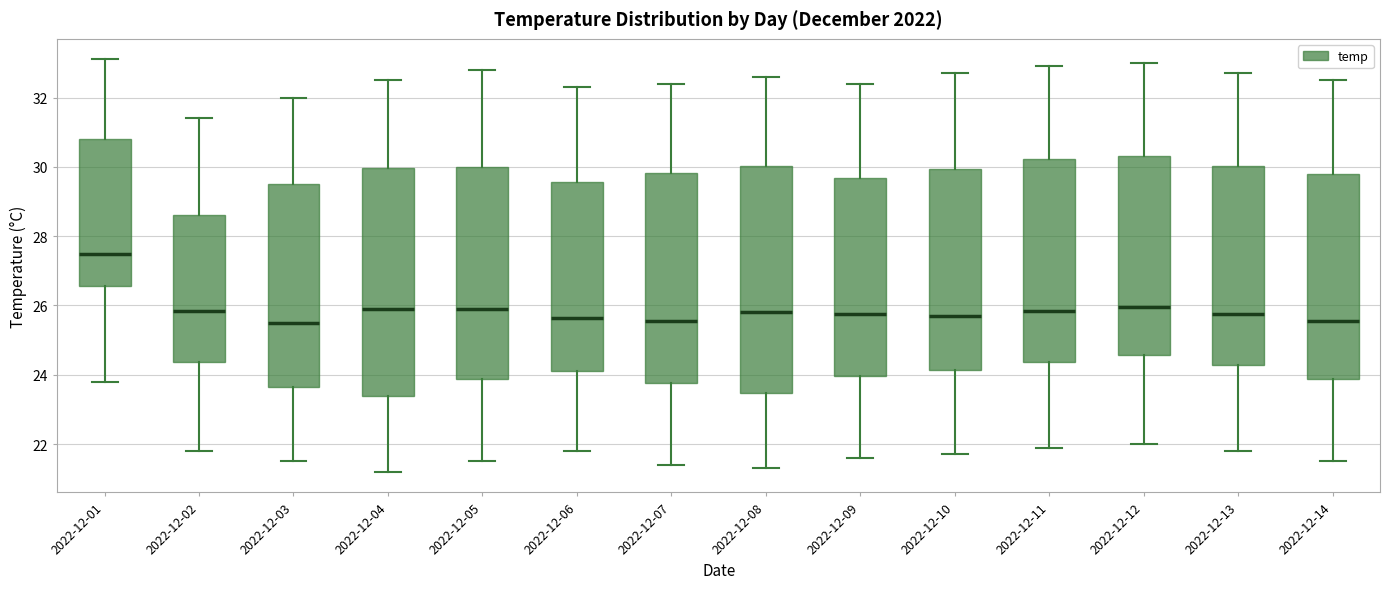

Which box has the highest median line?

2022-12-01